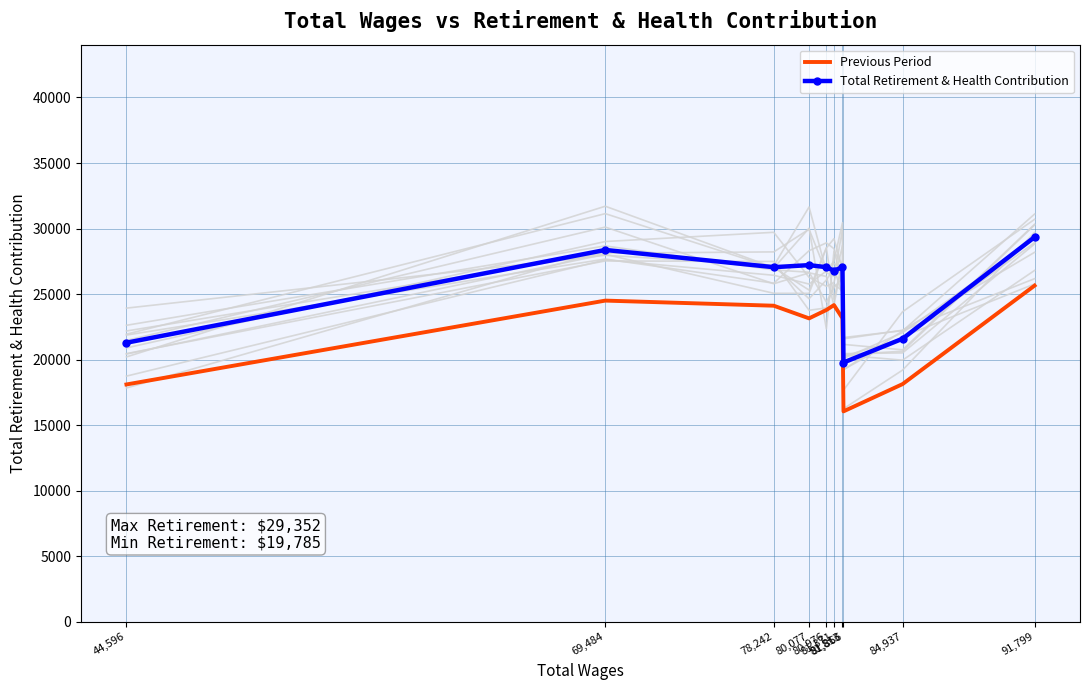

How many values in the Previous Period series are below 23790?

5